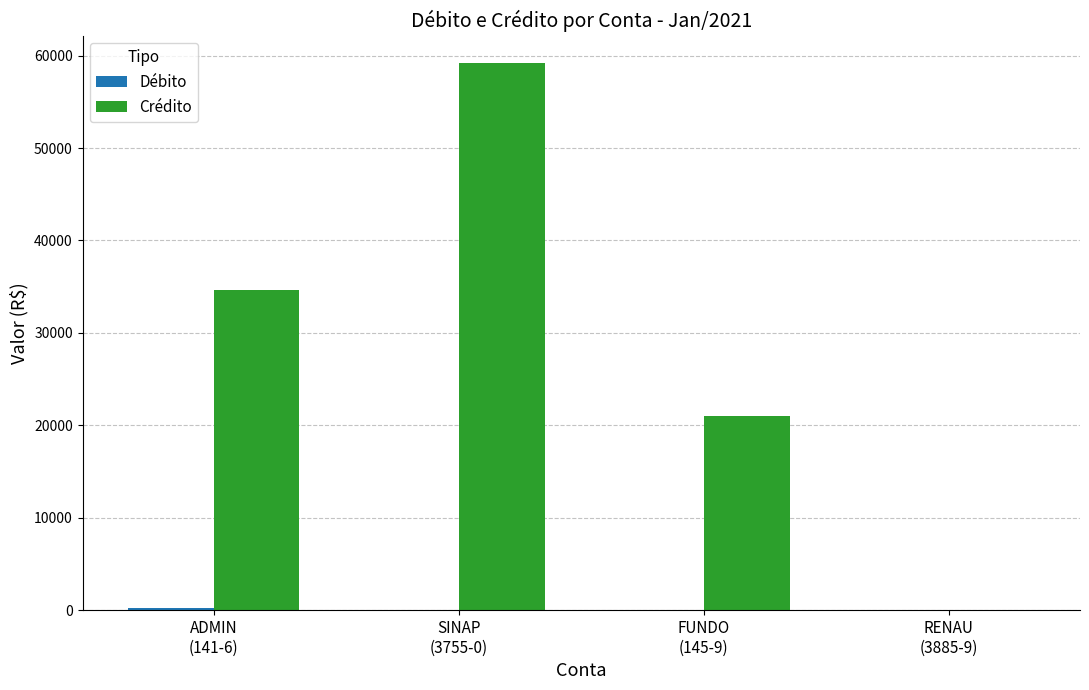

Which series has the largest total across all categories?

Crédito